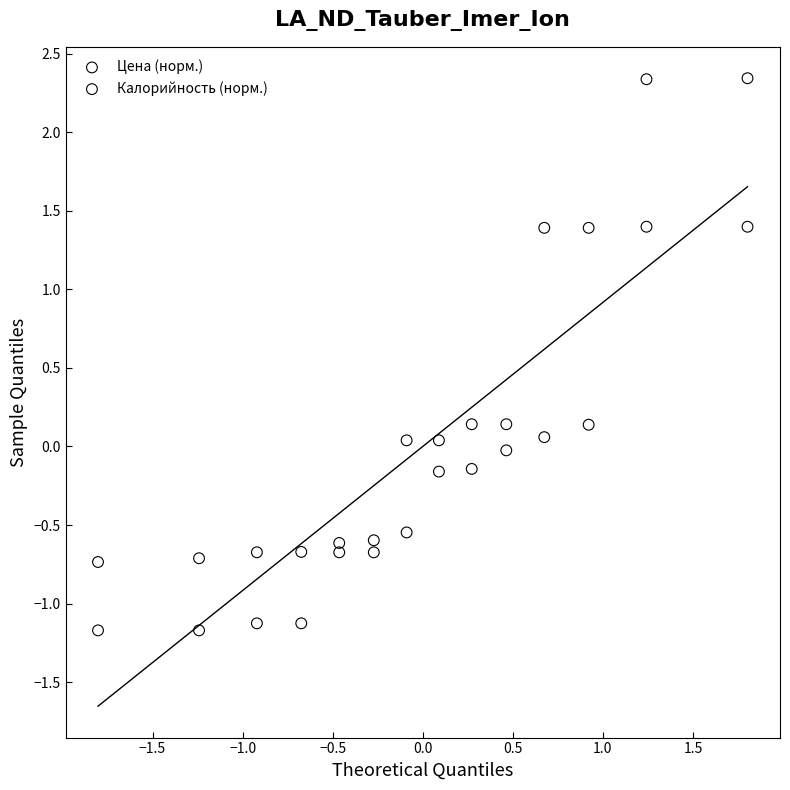

What is the X range (max minus min) for the scatter plot?

3.6